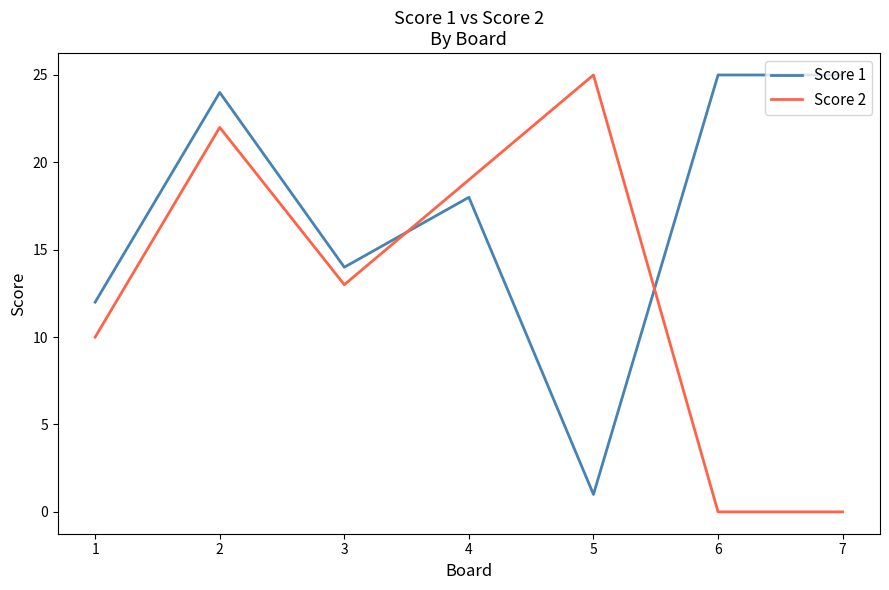

What is the spread (max minus min) of values at 5?

24